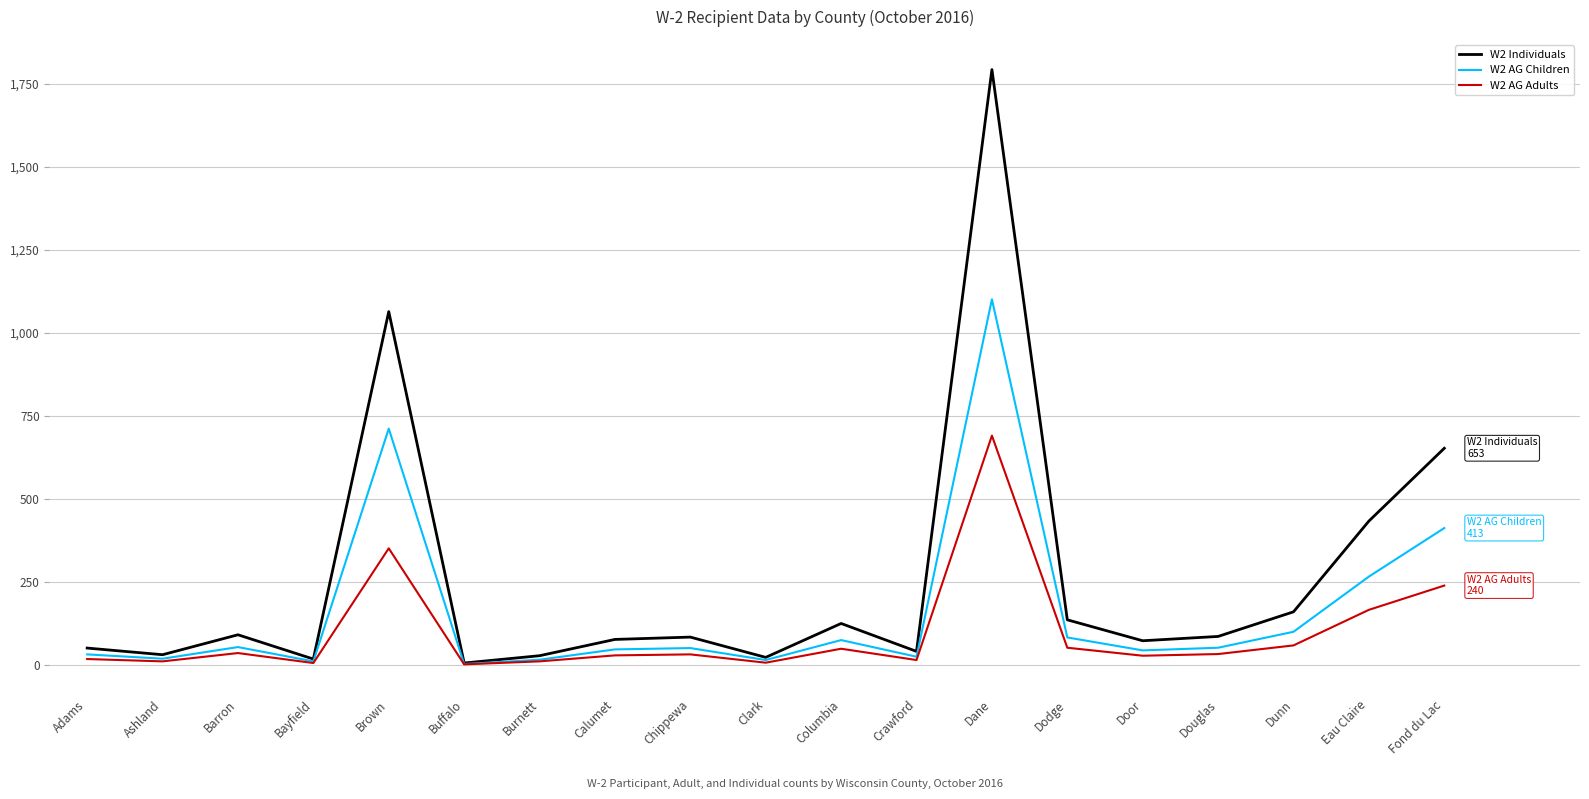

The W2 AG Children series shows 101 at Dunn. True or false?

True